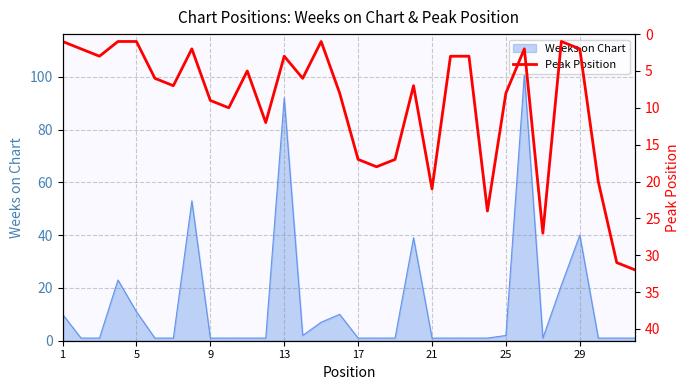

Which label corresponds to the smallest value in the chart?

1